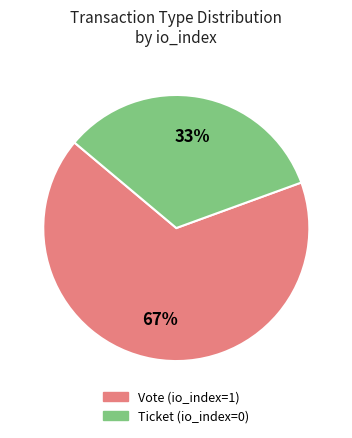

To the nearest percent, what is the average slice percentage?

50%